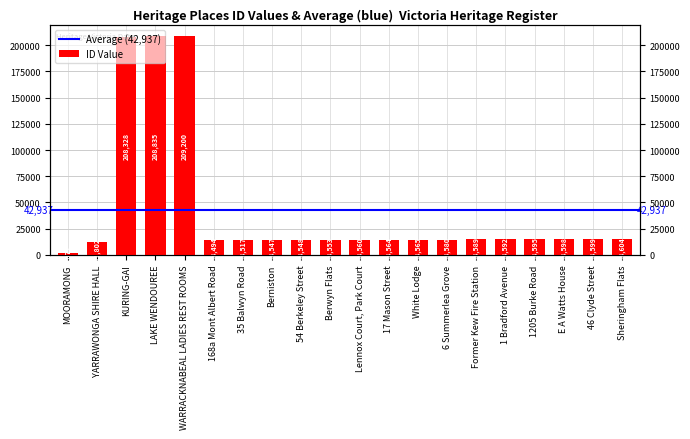

What is the label of the 14th bar from the right?

35 Balwyn Road